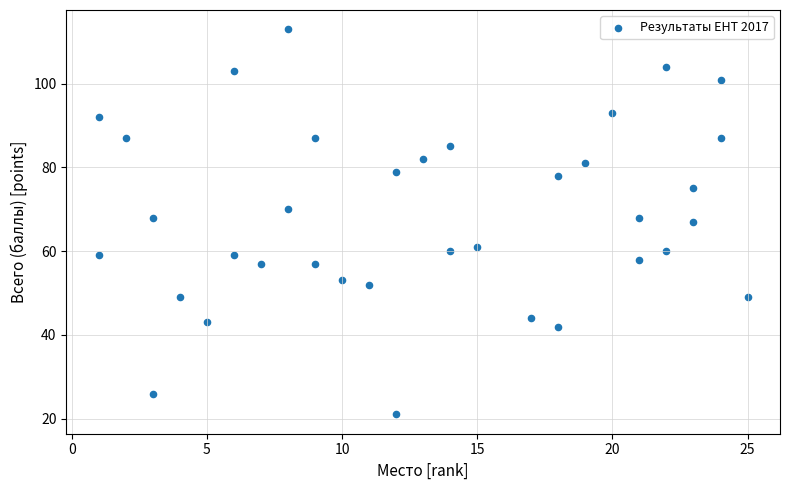

What is the range of Y values (max minus min)?

92